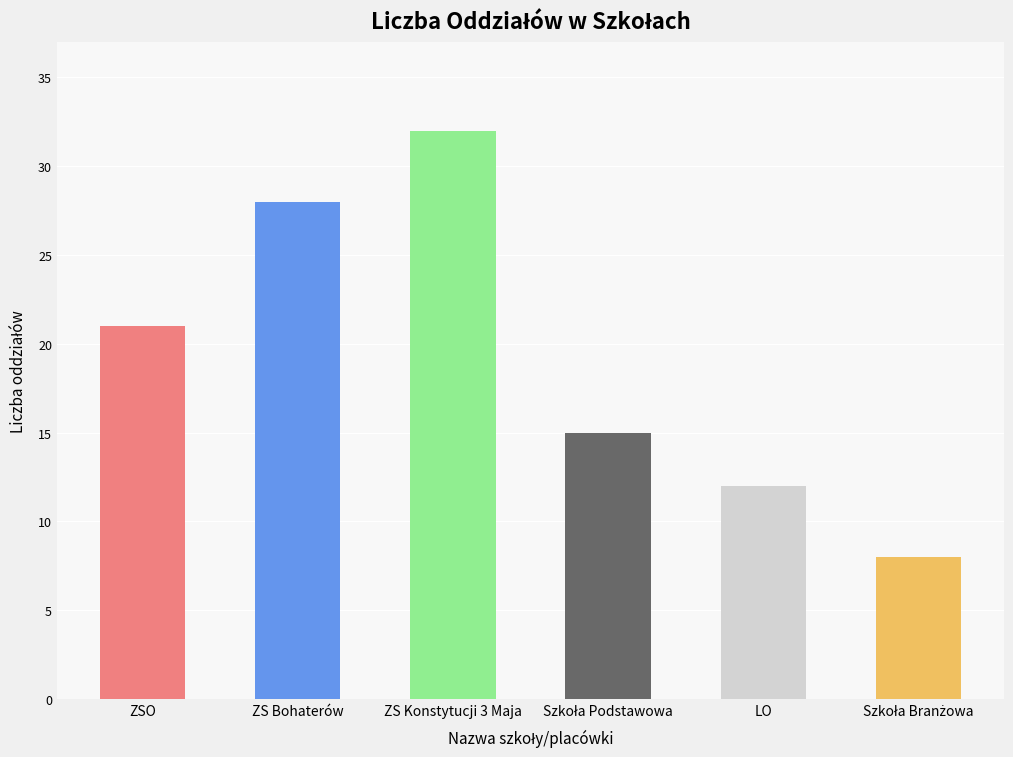

Count the number of categories in the chart.

6